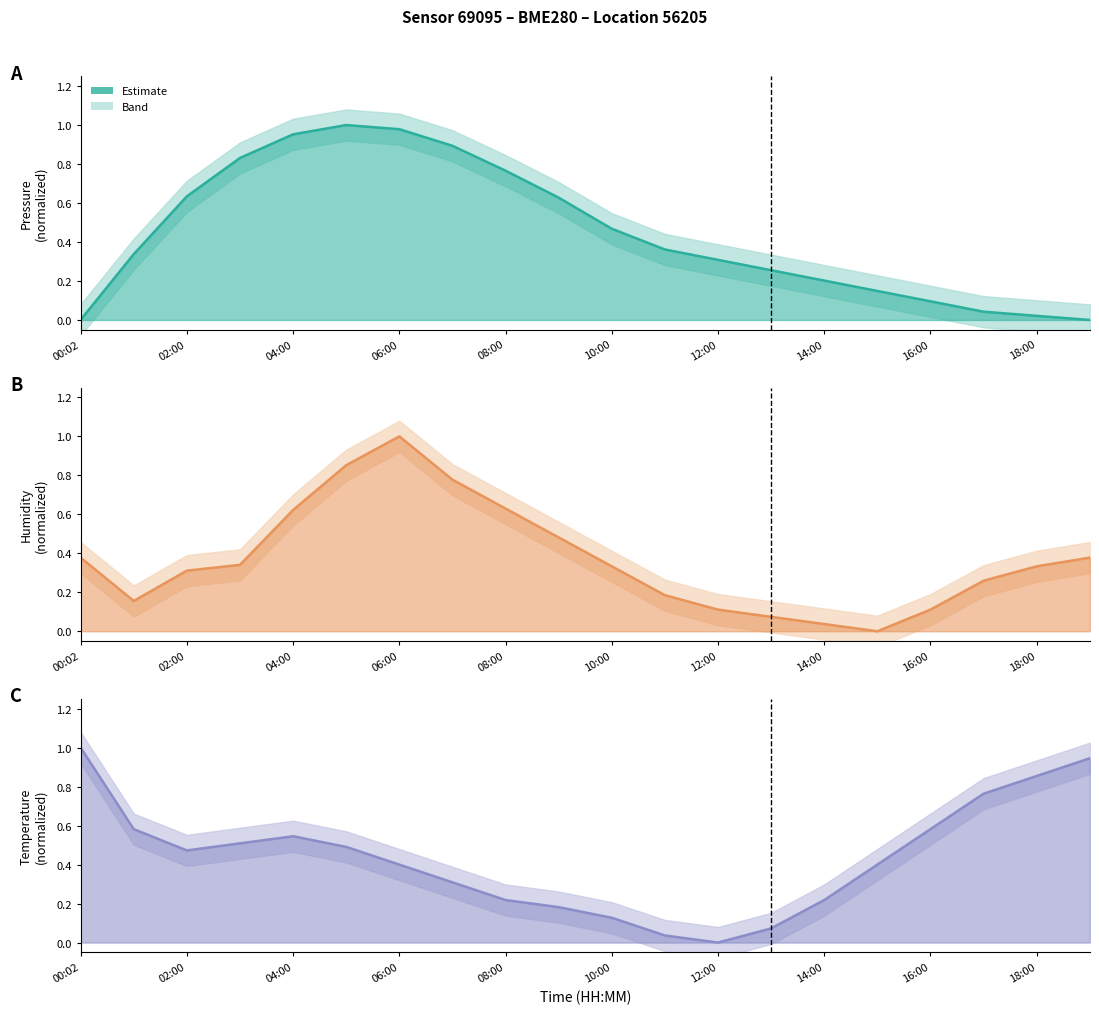

Which series ends up on top after the final intersection of pressure line and temperature line?

temperature line